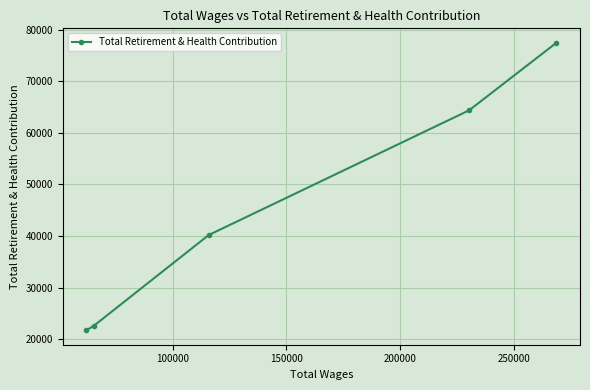

What is the value of the 4th point from the left?

64361